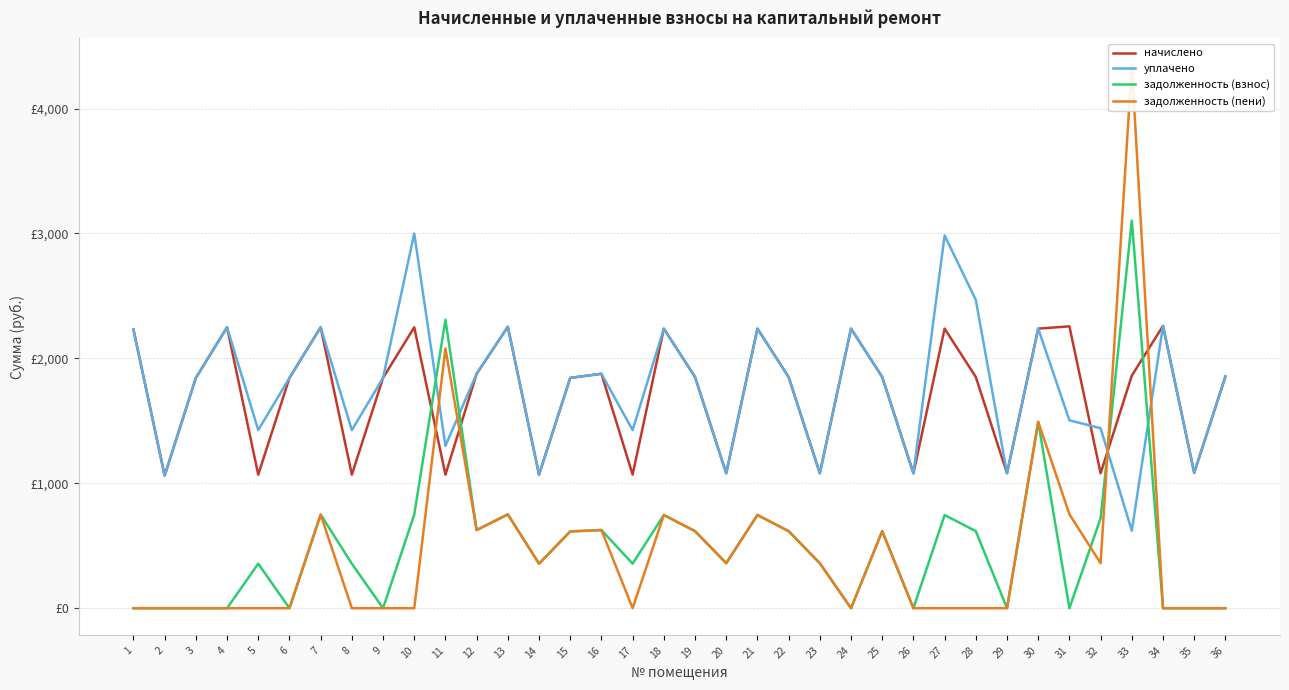

True or false: уплачено has a value of 1080.3 at 23.

True